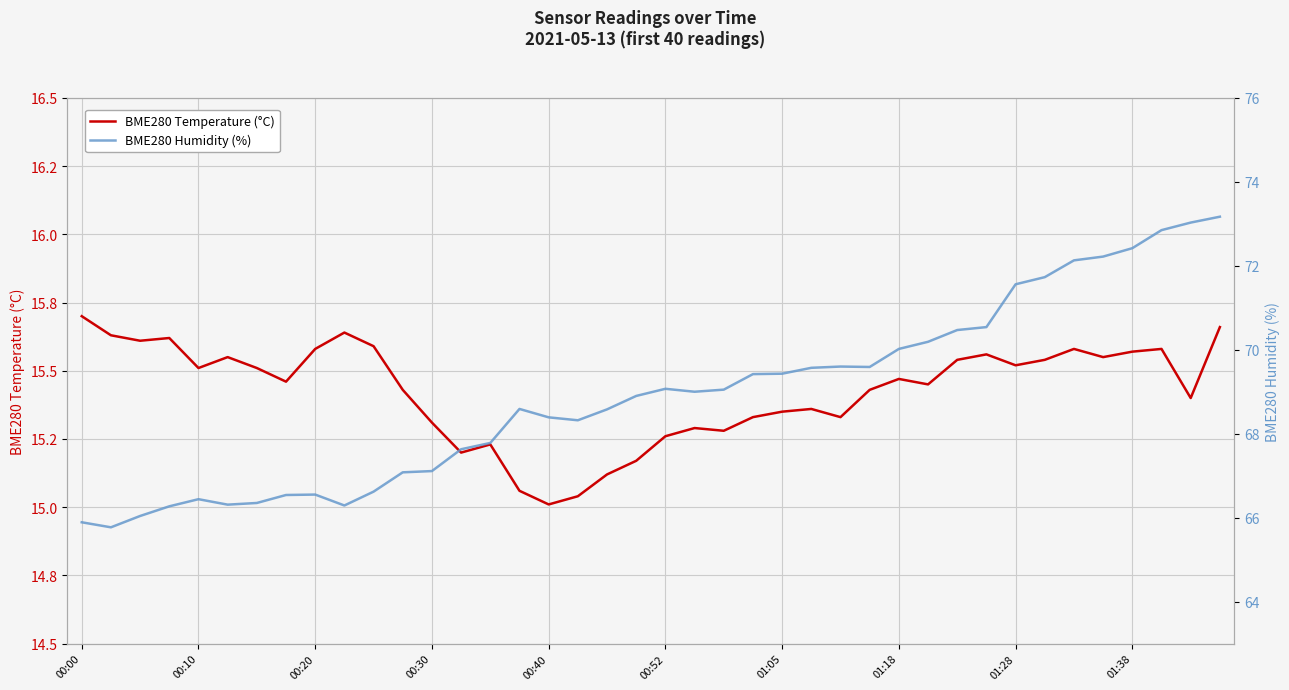

What are all the series names shown in the legend?

BME280 Temperature (°C), BME280 Humidity (%)